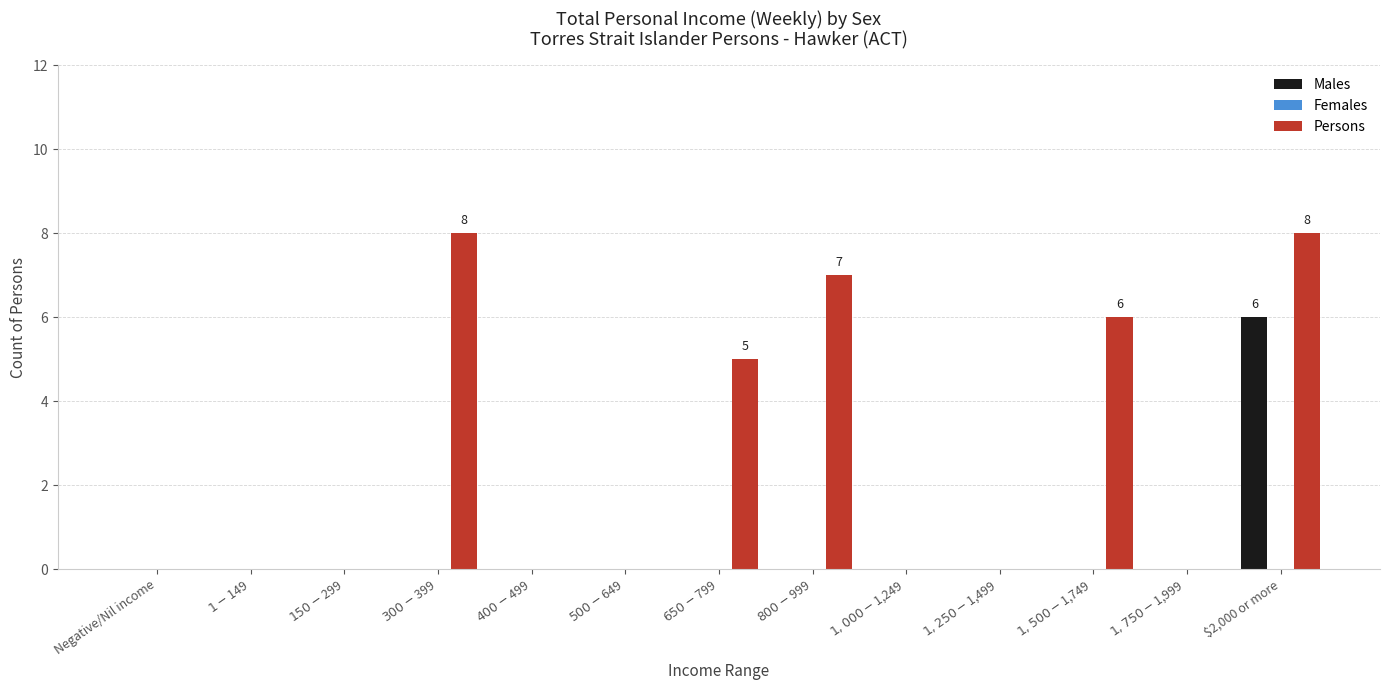

Which series has the largest total across all categories?

Persons